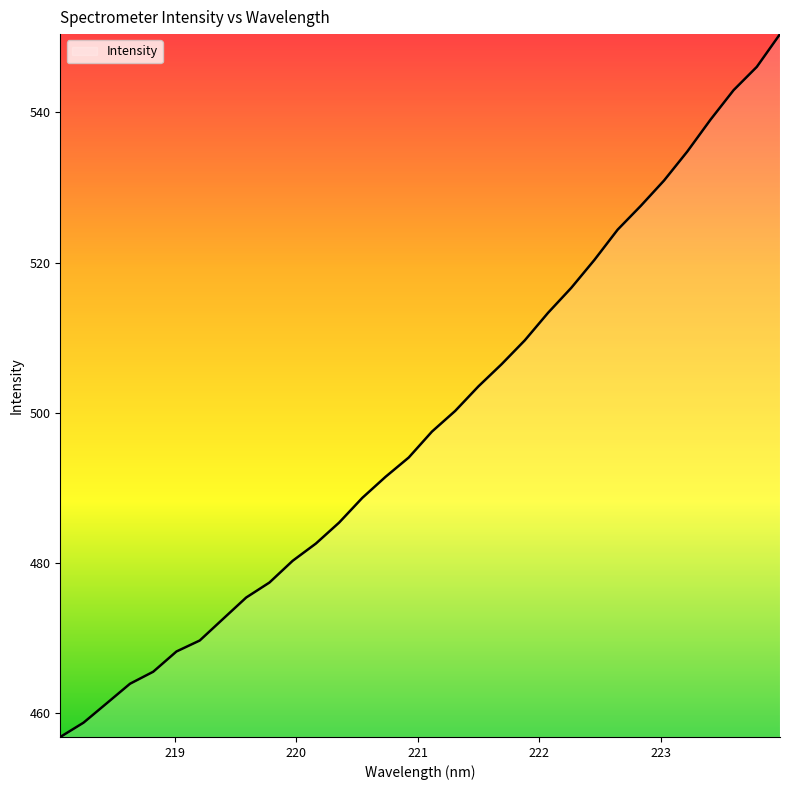

What is the difference between the maximum and minimum values?

93.6